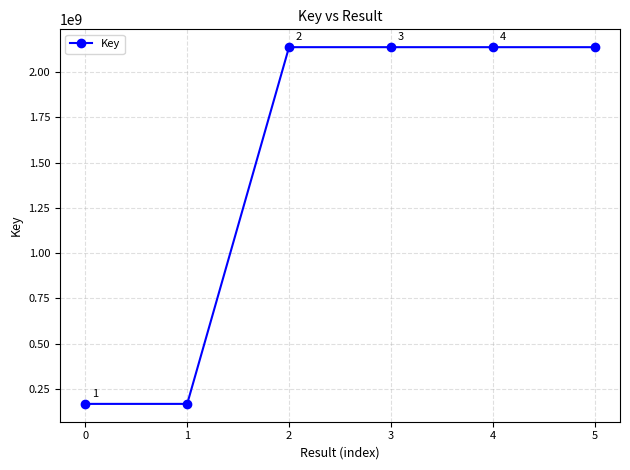

What is the sum of the values at 5 and 0?

2305435870